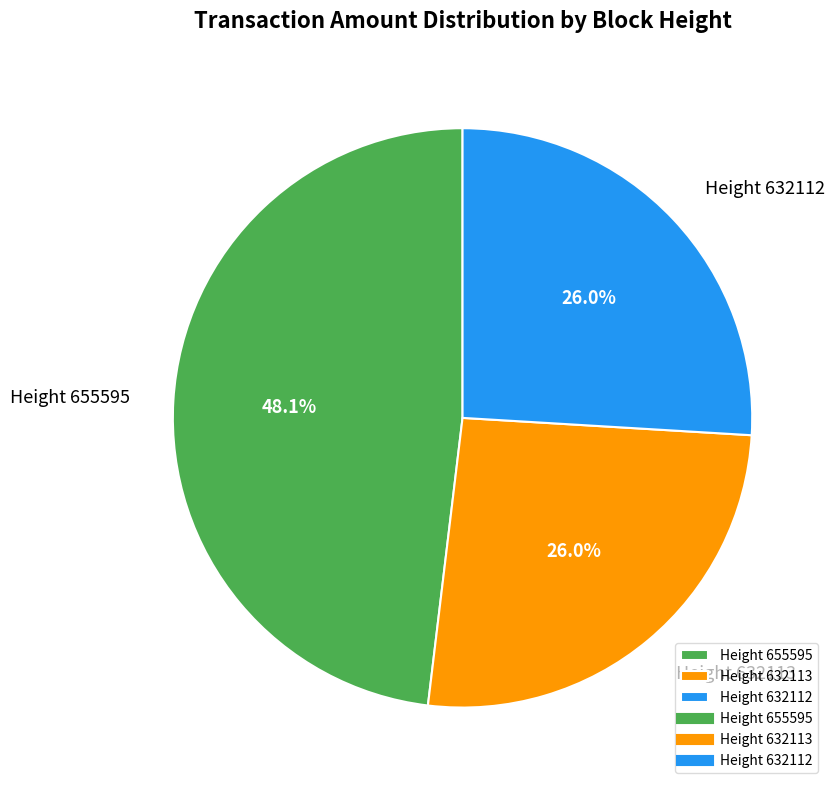

Does Height 632113 account for over 50% of the chart?

No